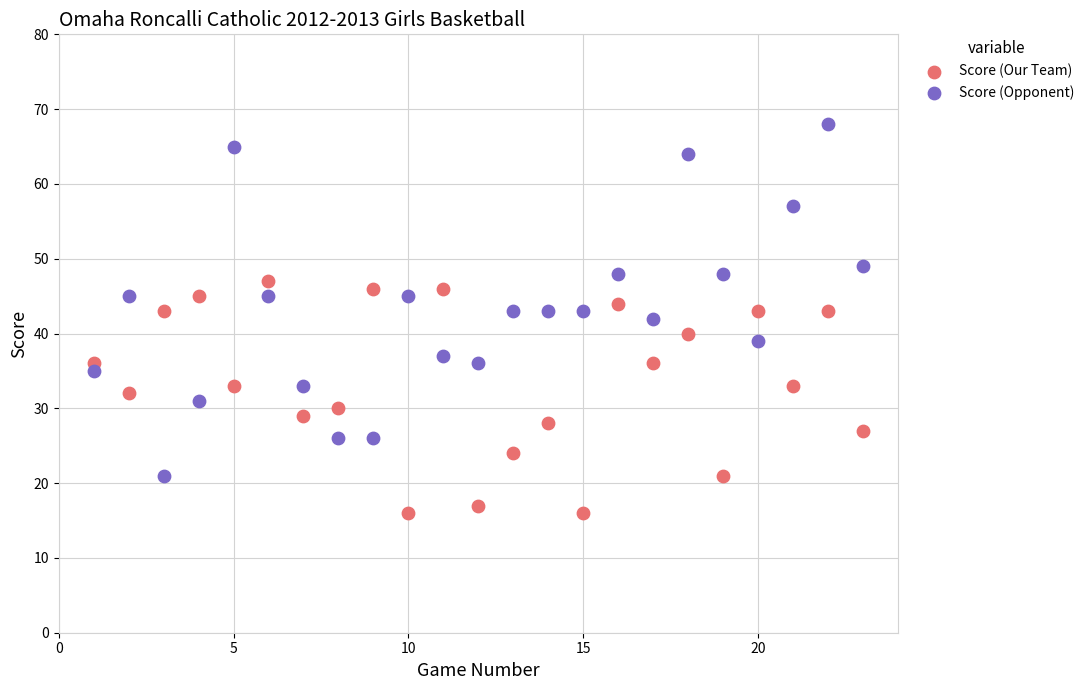

What are all the series names shown in the legend?

Score (Our Team), Score (Opponent)